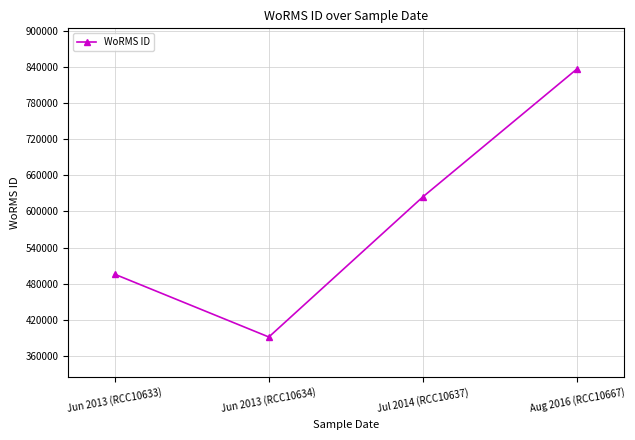

What is the difference between the maximum and second lowest values?

341271